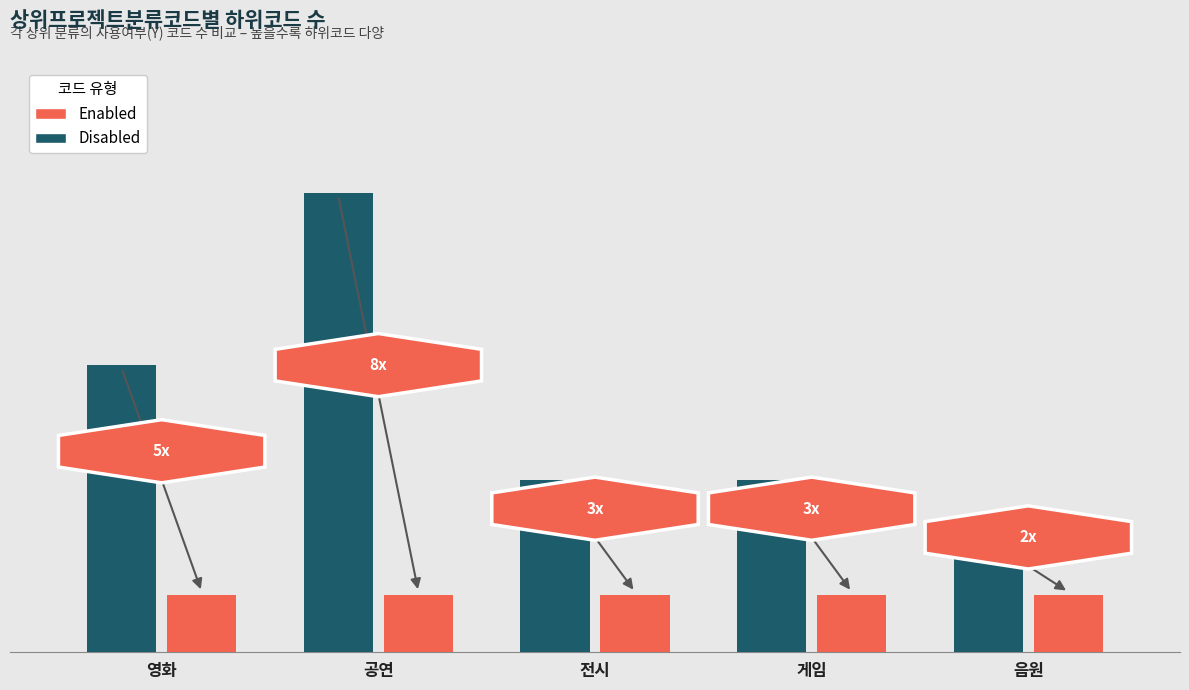

What is the label of the 1st bar from the right?

음원